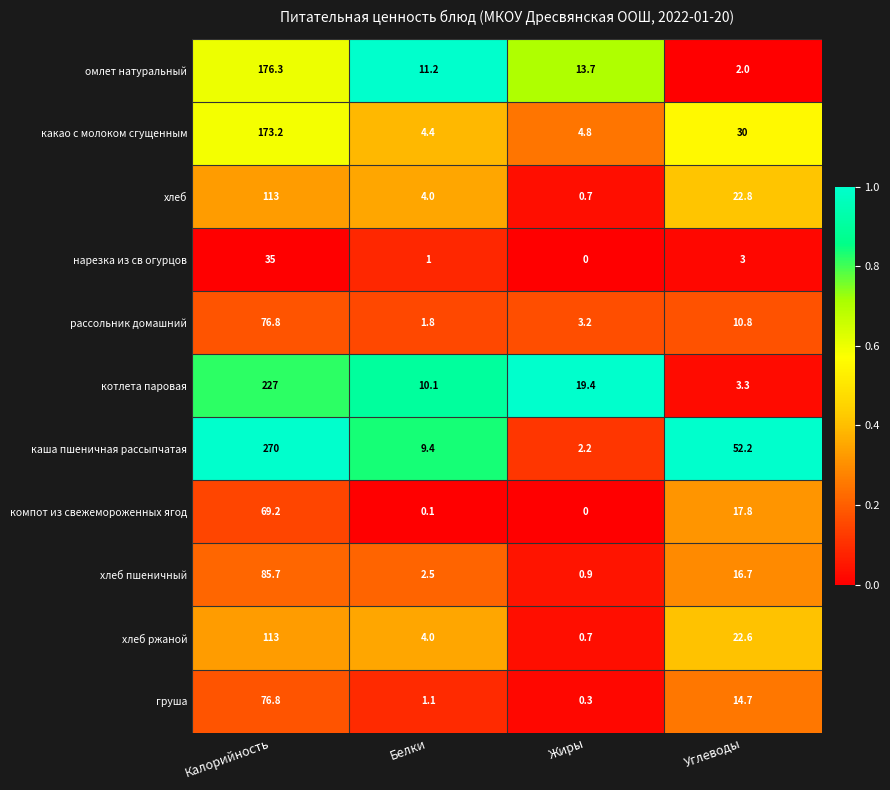

Which category has the highest value in the котлета паровая series?

Калорийность